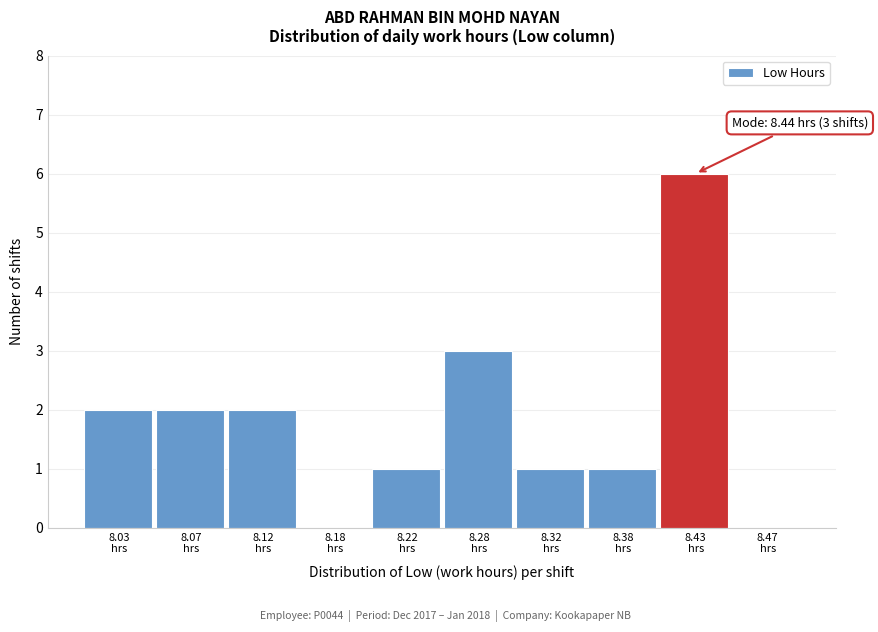

Which range on the x-axis has the tallest bar?

8.40 to 8.45